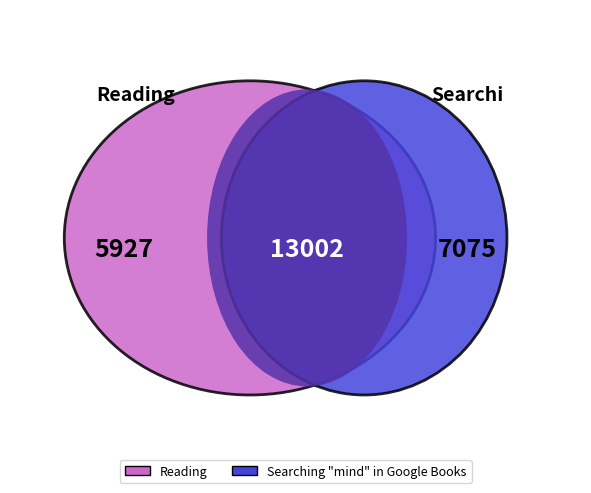

What is the largest slice in the pie chart?

Searching "mind" in Google Books